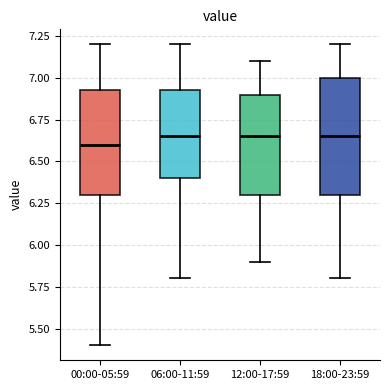

Reading left to right, read every box against the y-axis: the position of its median line, the range the box covers, and the ends of its whiskers. The values are not printed on the chart, so give them approximately, as read against the axis.

00:00-05:59: median 6.60, box 6.30 to 6.95, whiskers 5.40 to 7.20
06:00-11:59: median 6.65, box 6.40 to 6.95, whiskers 5.80 to 7.20
12:00-17:59: median 6.65, box 6.30 to 6.90, whiskers 5.90 to 7.10
18:00-23:59: median 6.65, box 6.30 to 7.00, whiskers 5.80 to 7.20